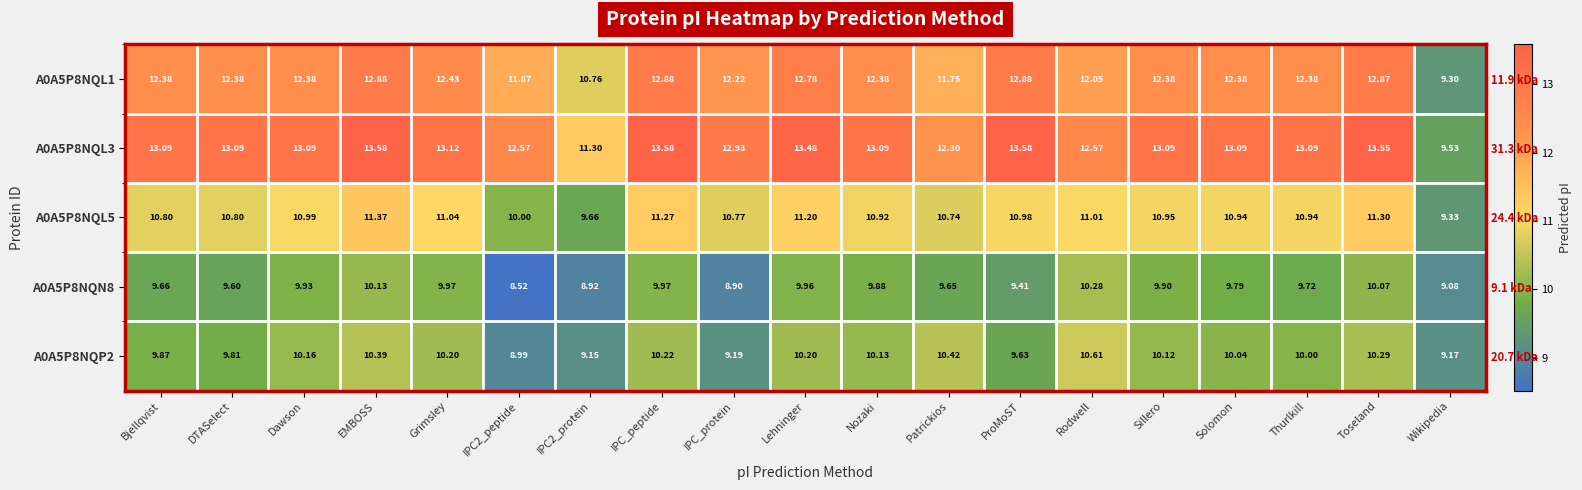

How many values in the A0A5P8NQL3 series are below 13?

6